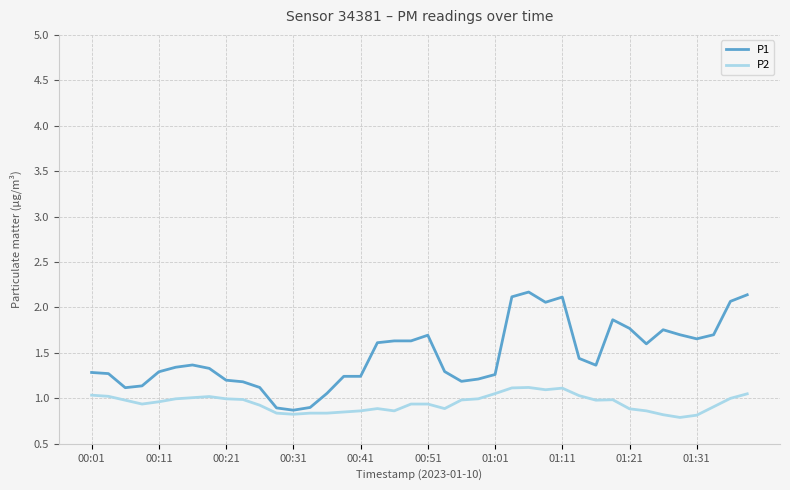

What is the lowest value of the P1 series?

0.9